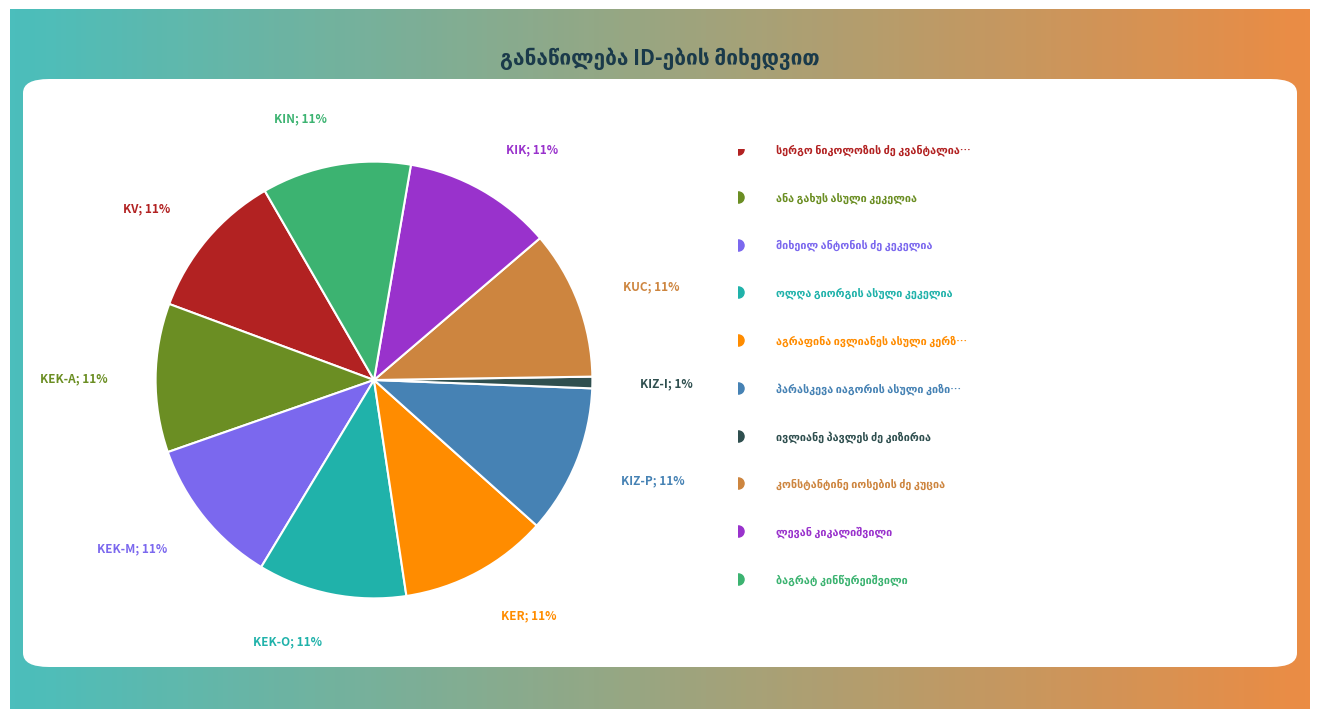

Does any single category account for the majority?

No